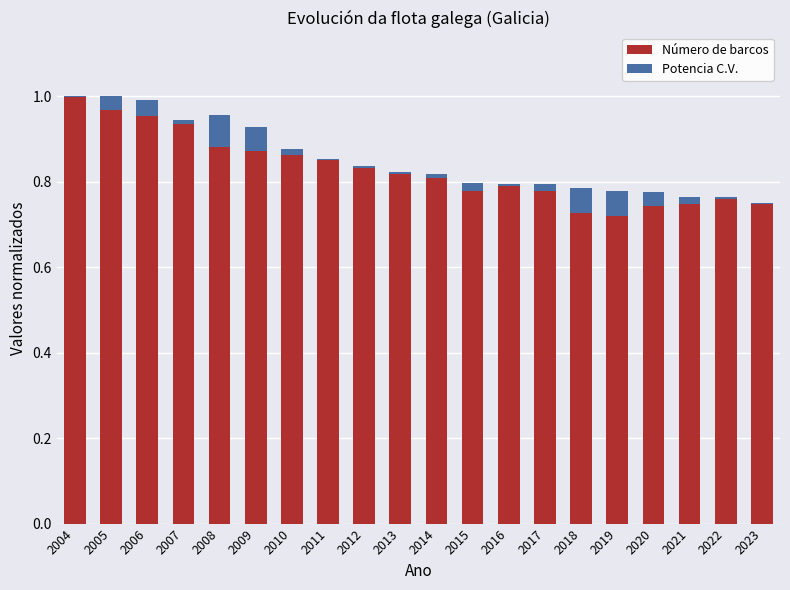

Between 2008 and 2017, which is larger?

2008